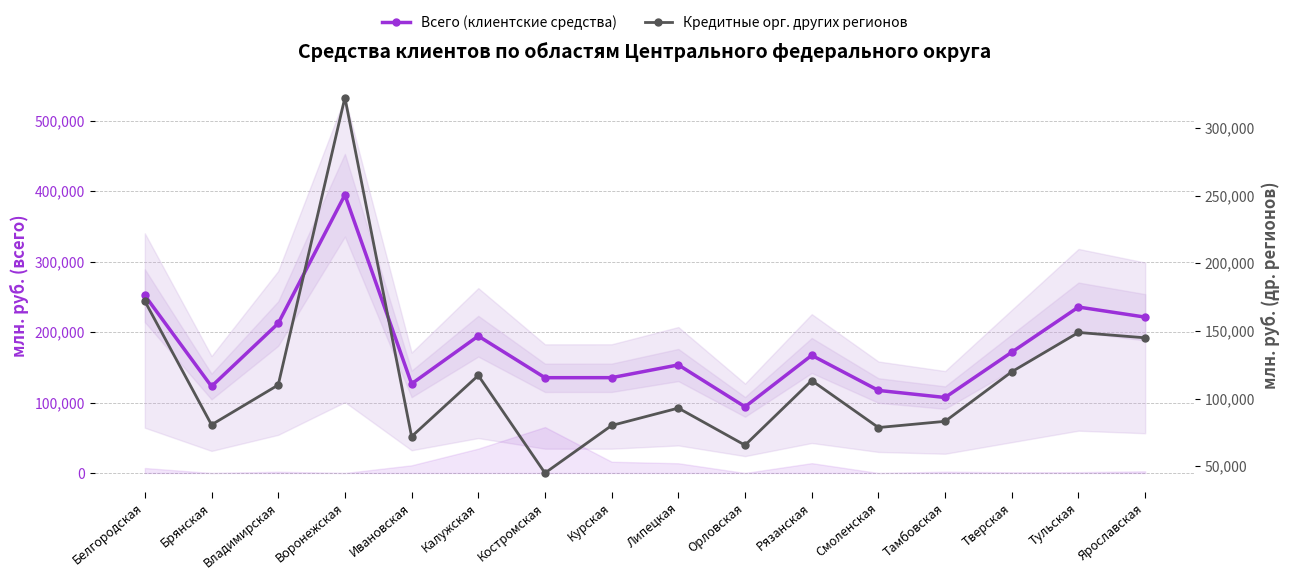

What is the label of the 4th point from the right?

Тамбовская